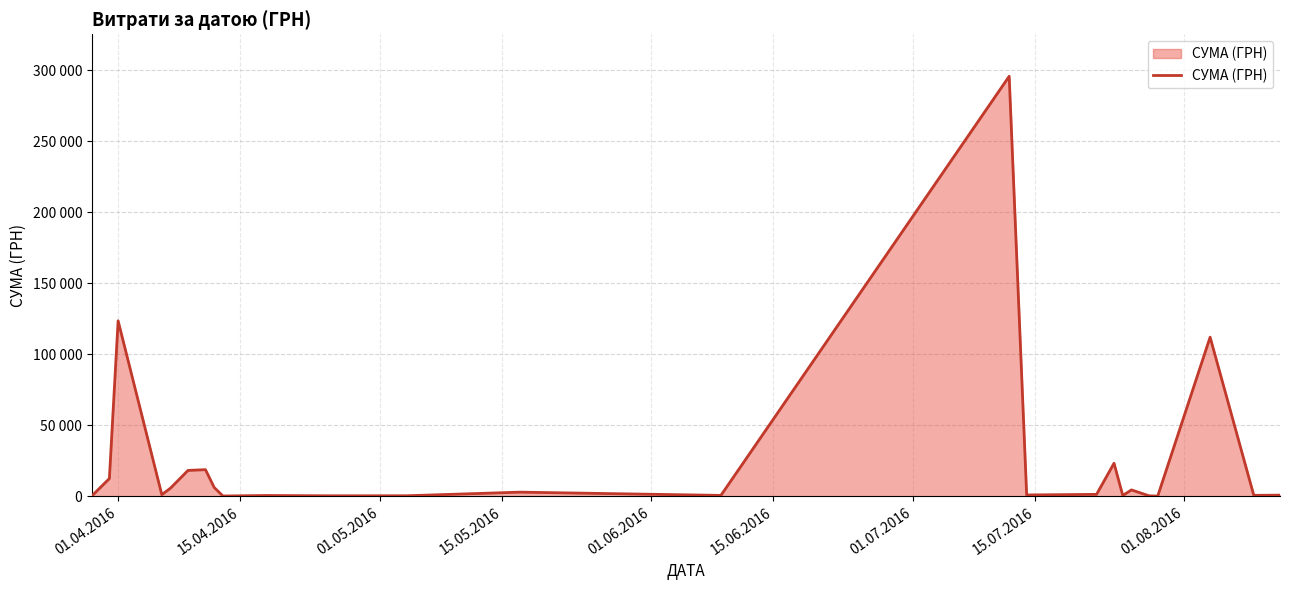

What is the minimum value shown in the chart?

97.8